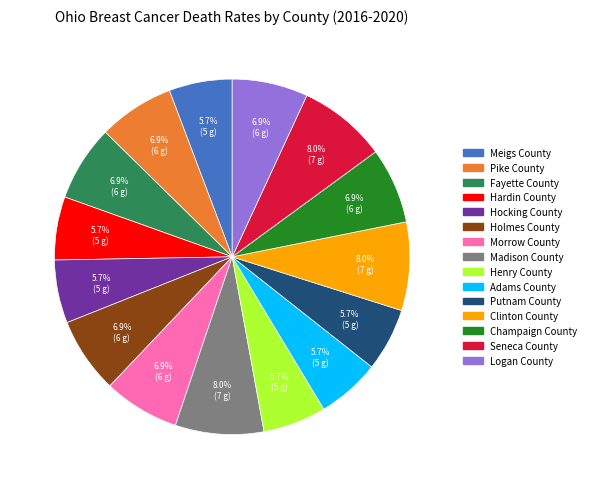

How many slices are in this pie chart?

15